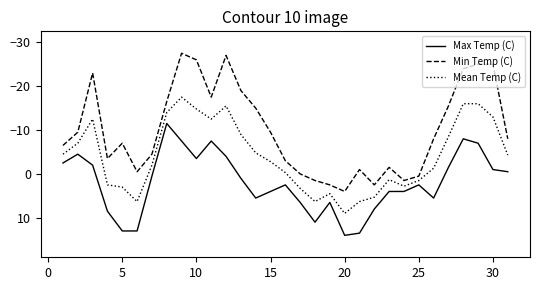

What is the highest value of the Max Temp (C) series?

14.0